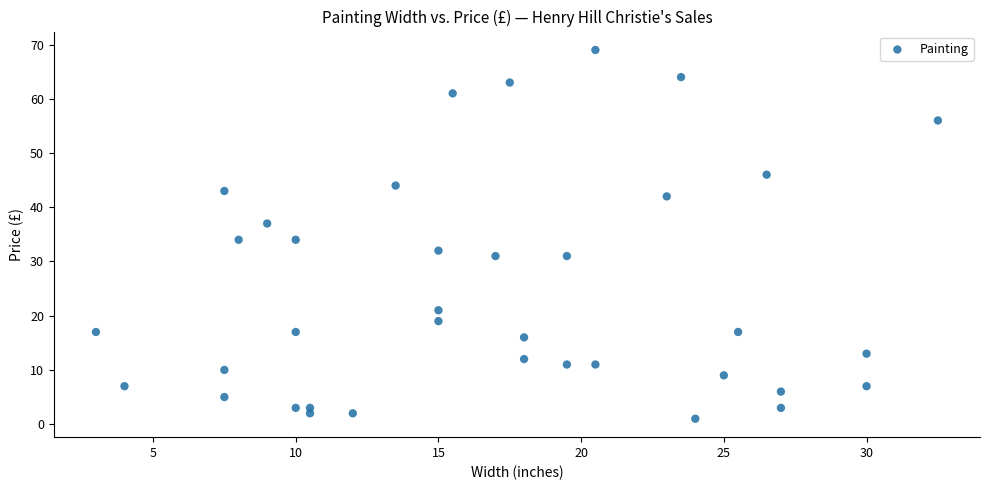

What is the range of Y values (max minus min)?

68